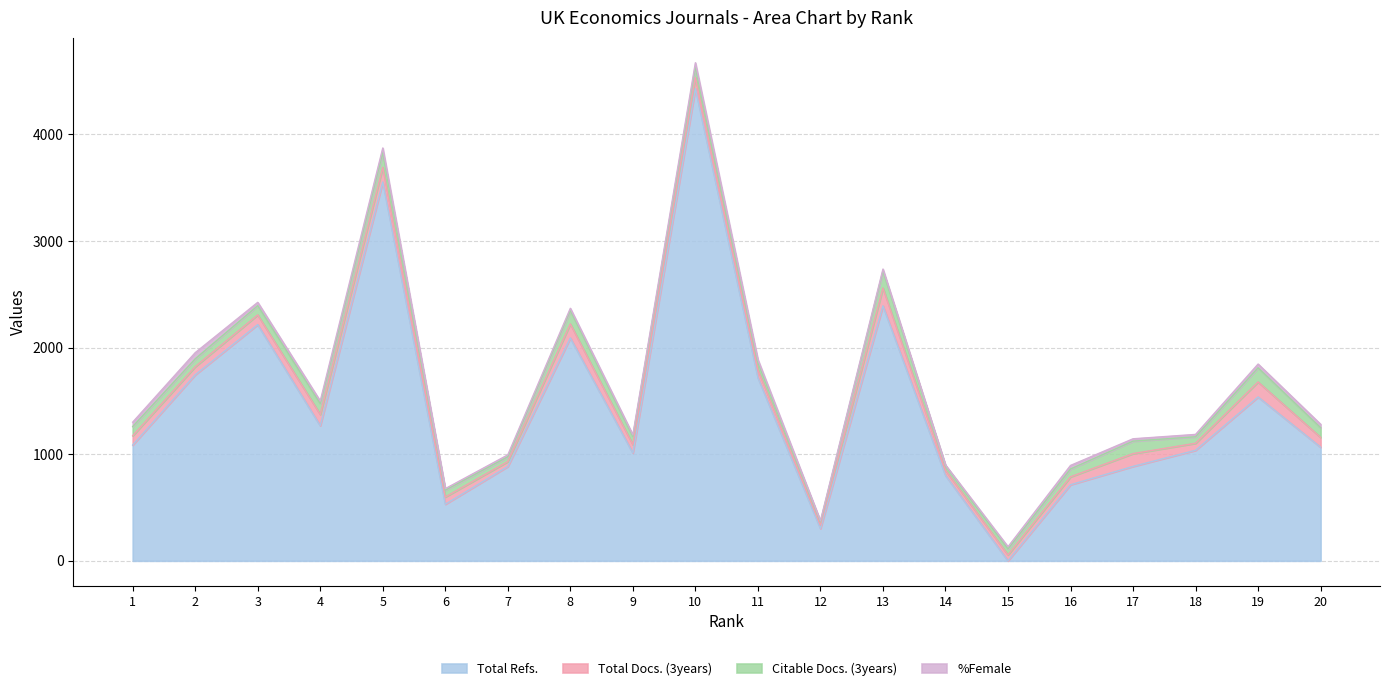

At which category does Total Docs. (3years) reach its first local peak?

5